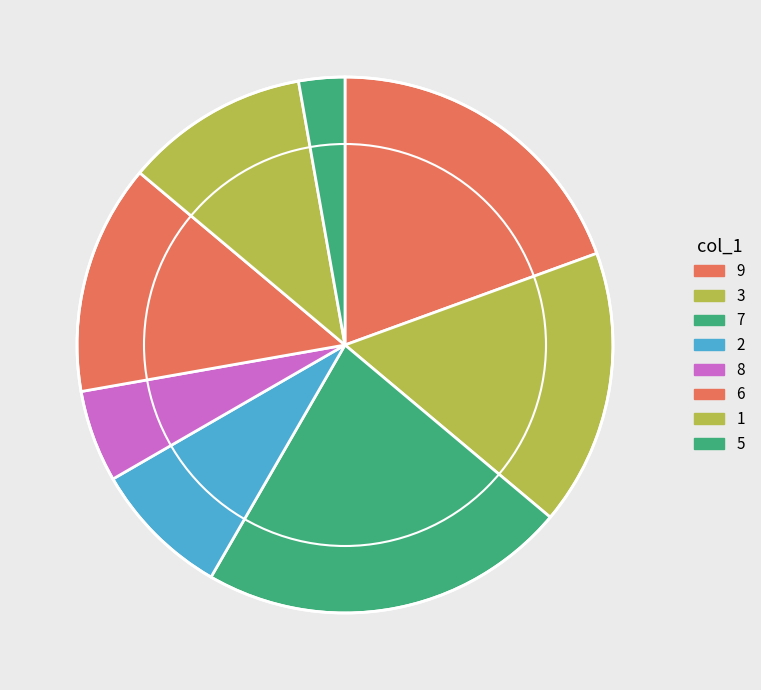

What is the ratio of the value at 9 to the value at 6?

1.4